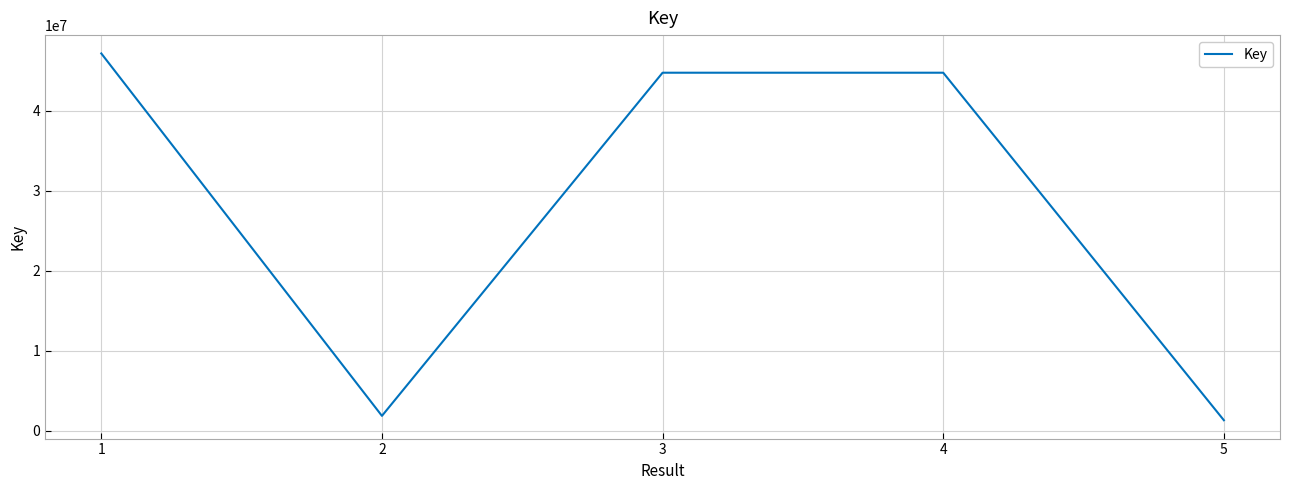

At which category does the data reach its first local valley?

2